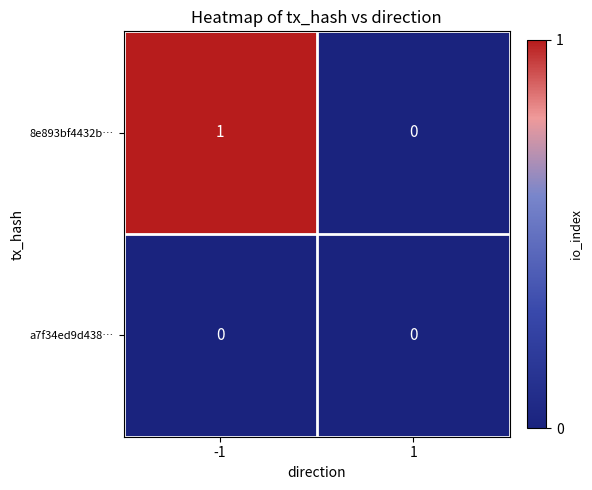

Reading right to left, list all the values displayed in this chart.

8e893bf4432b…: 0	1
a7f34ed9d438…: 0	0